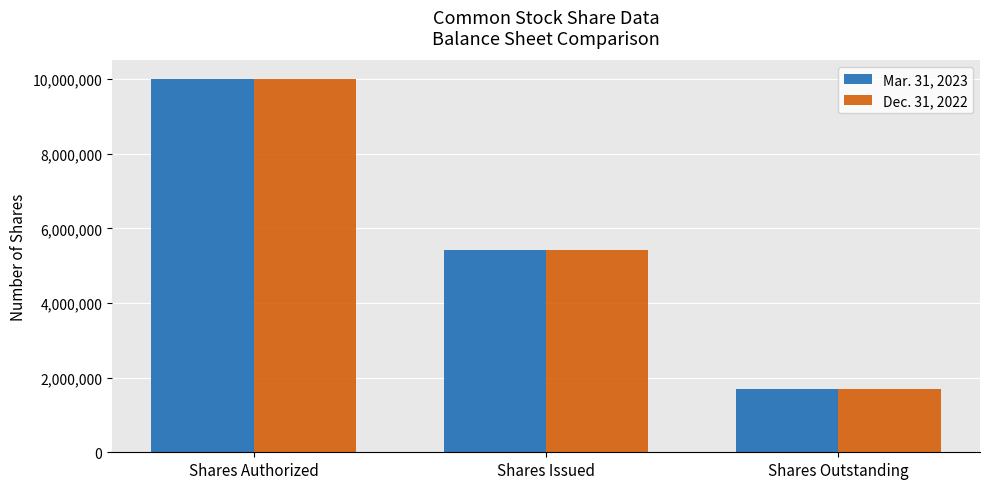

How many bars are there in total?

6